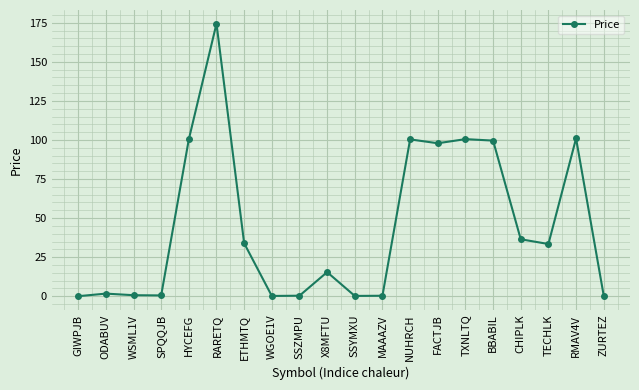

What is the approximate value at RARETQ?

174.5